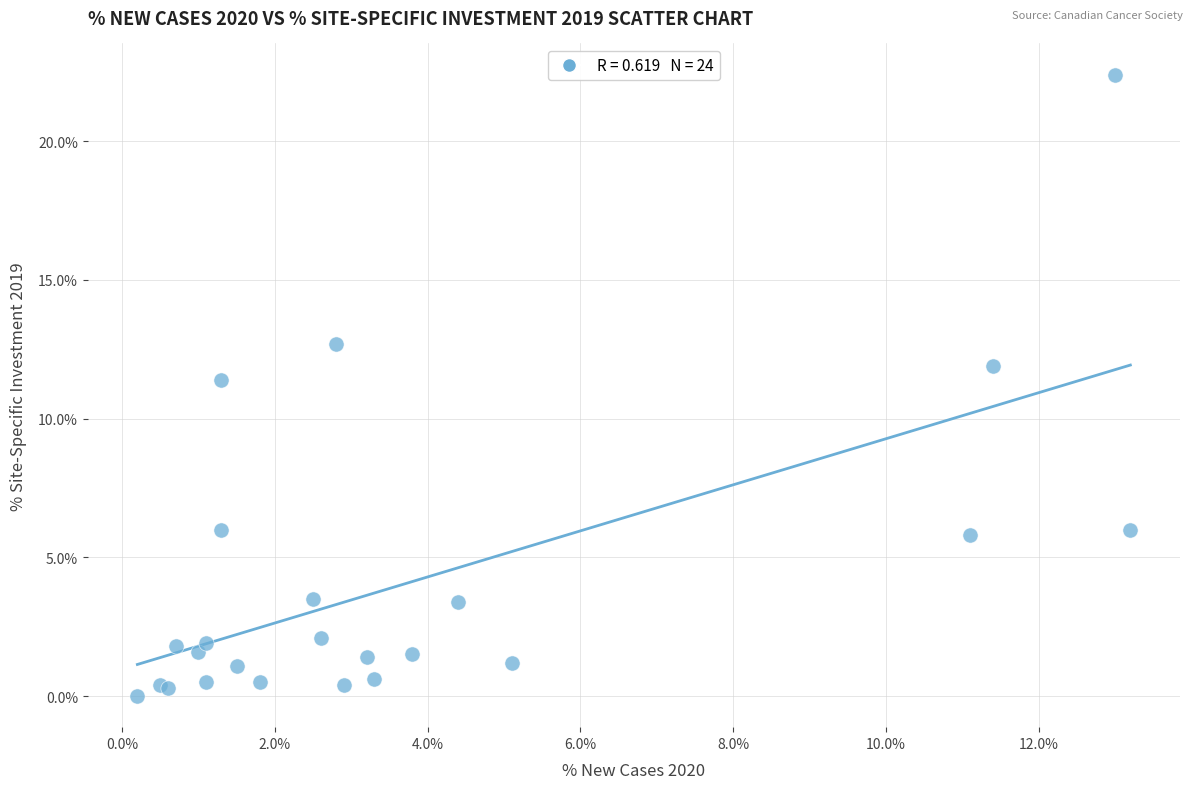

What Y value in the scatter plot is closest to 11?

11.4